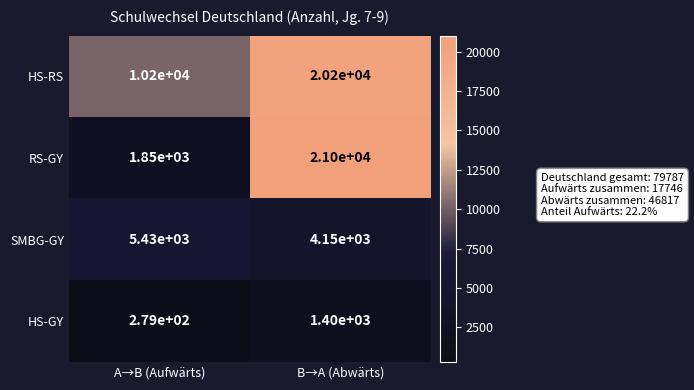

How many data points does each series have?

2